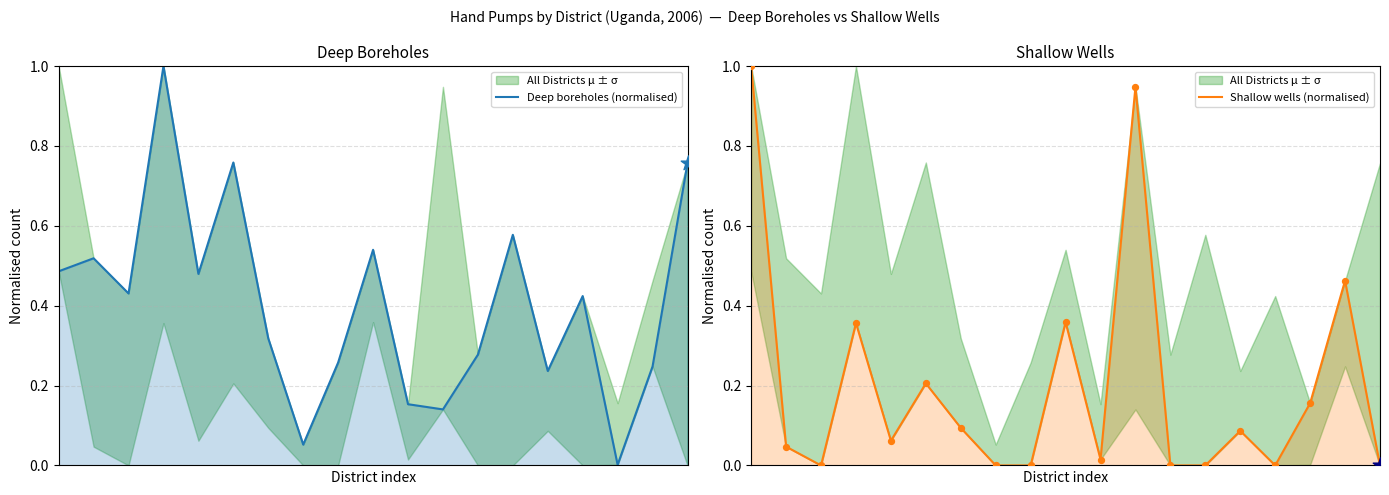

Which series contains the lowest Y value?

Shallow wells (normalised)